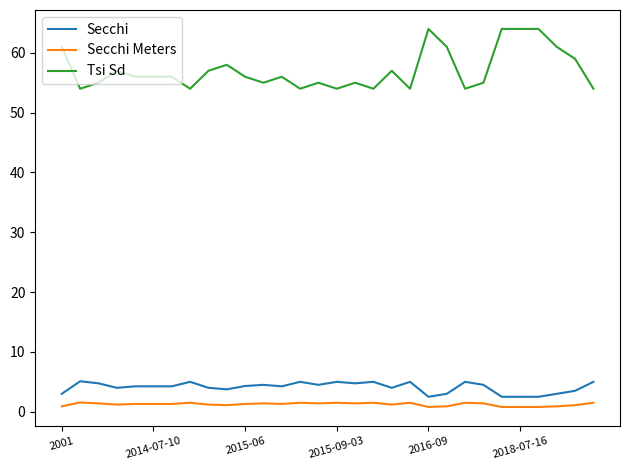

What is the lowest value of the Secchi Meters series?

0.8